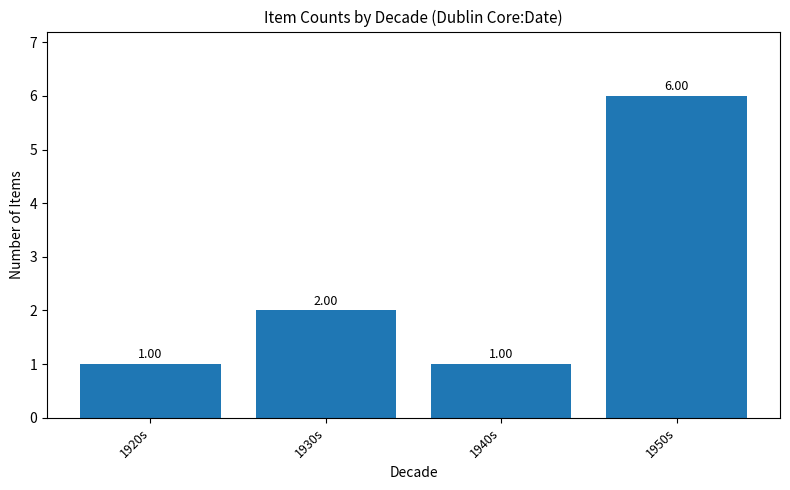

How many categories are shown in the chart?

4